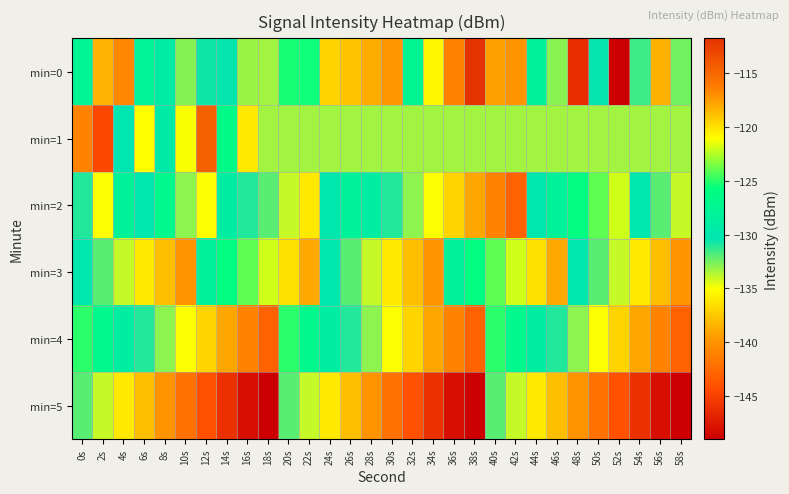

Count the number of data series in this chart.

6